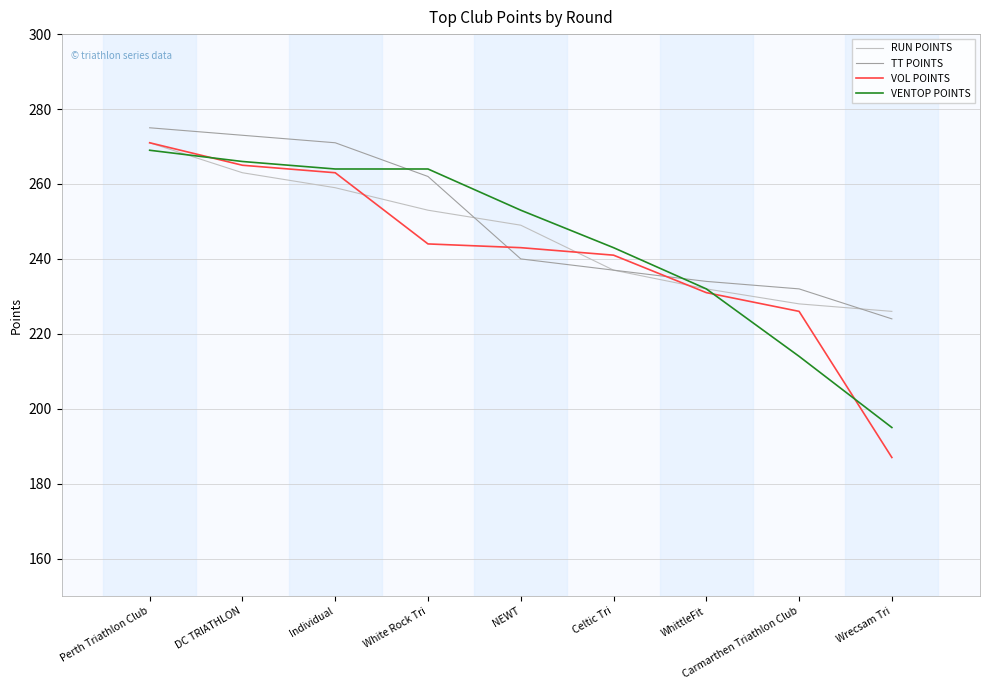

After their last crossing, which series has the higher values: TT POINTS or VENTOP POINTS?

TT POINTS